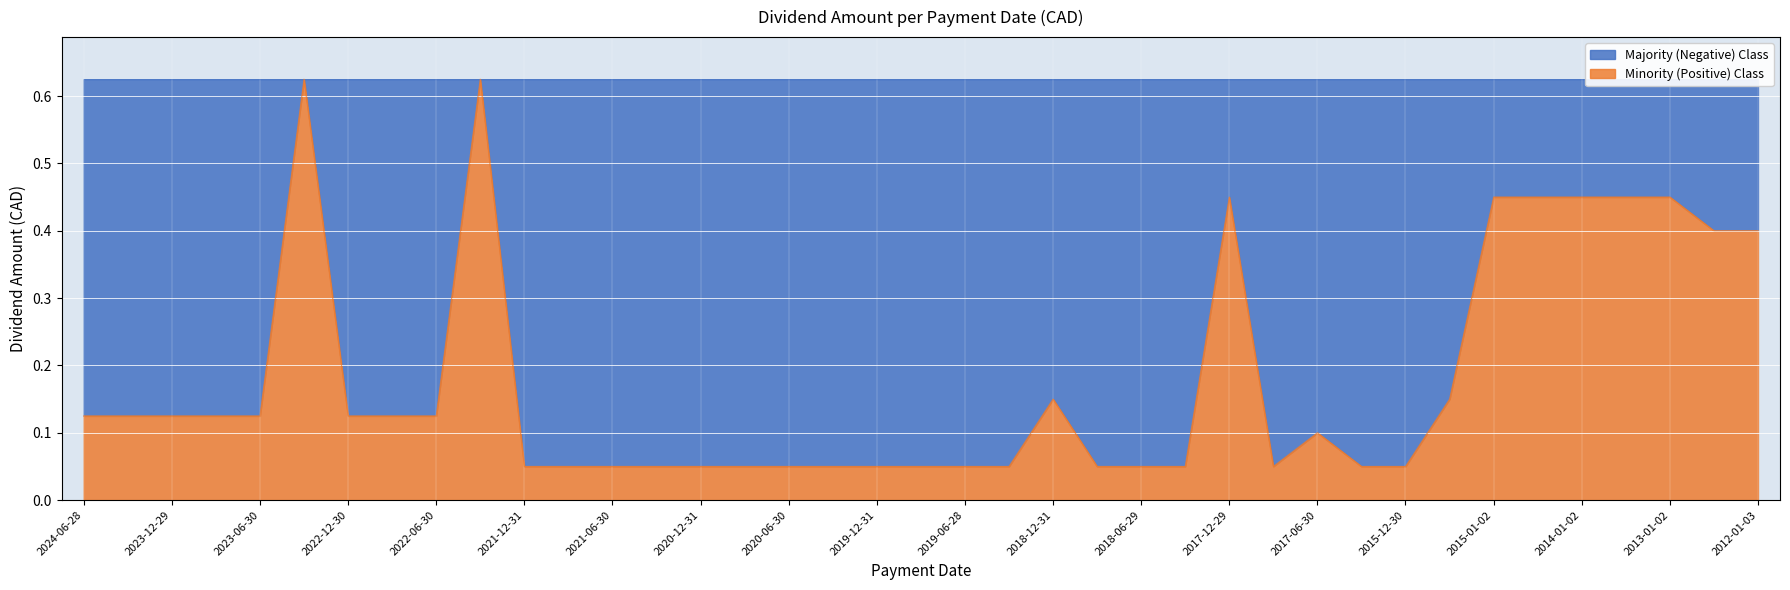

What is the difference between the second highest and minimum values?

0.6